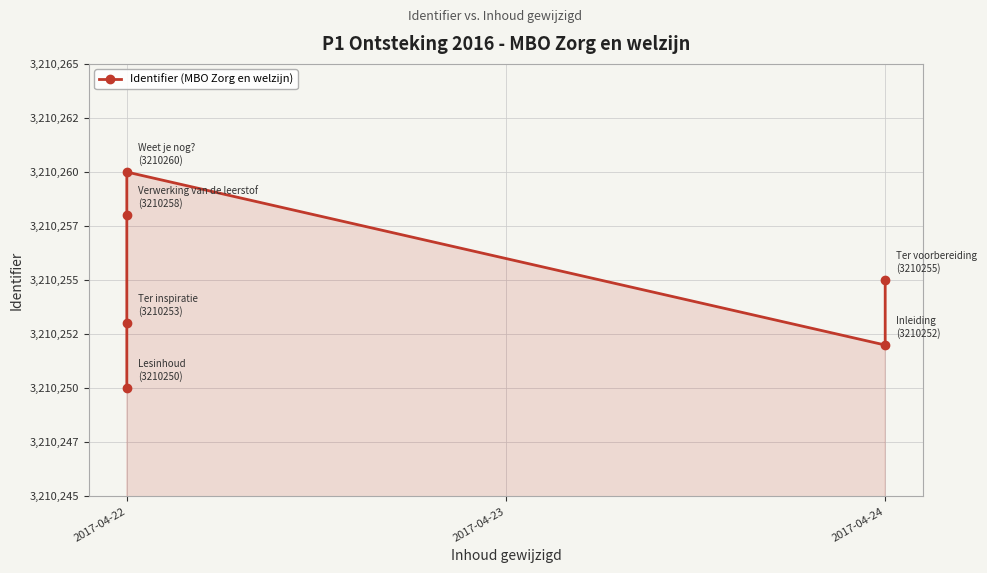

True or false: the data shows 3210255 at 2017-04-24.

True